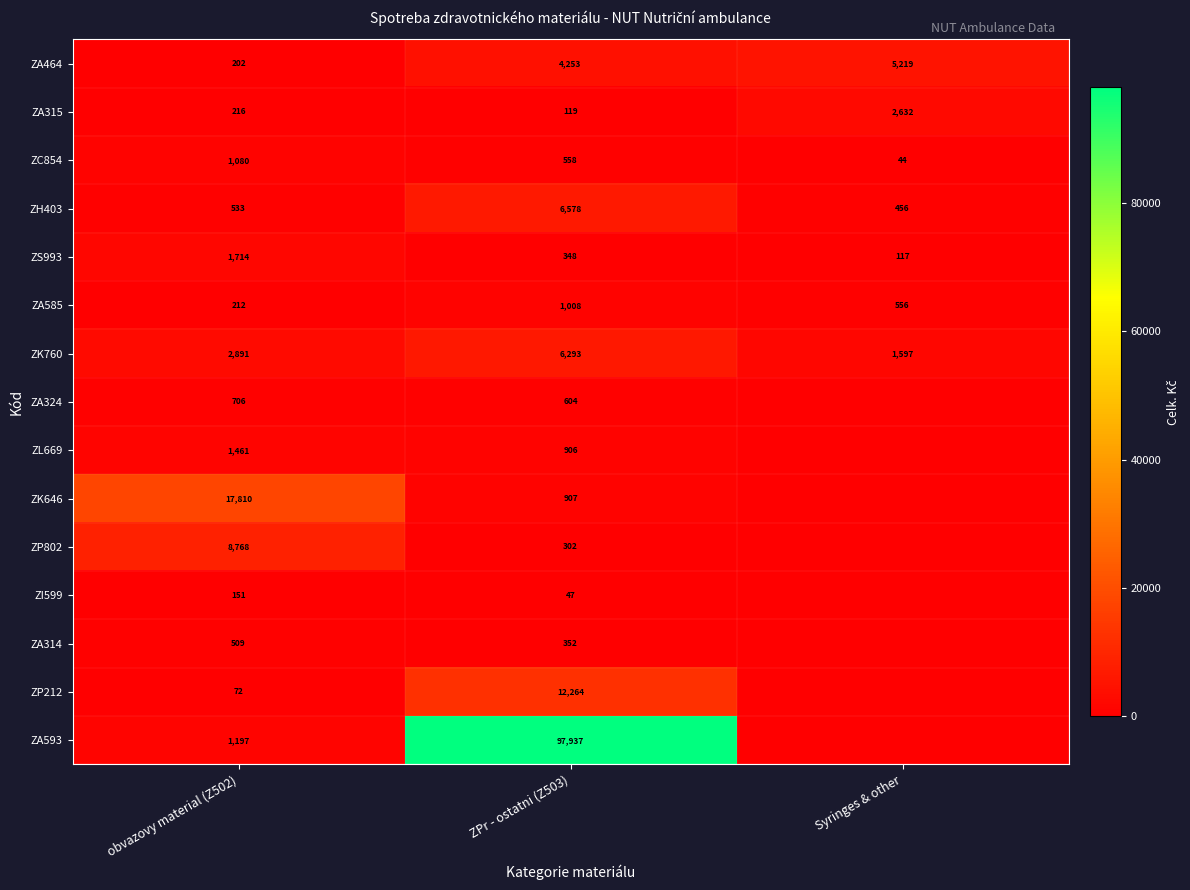

At which category is the sum across all series the highest?

ZPr - ostatni (Z503)